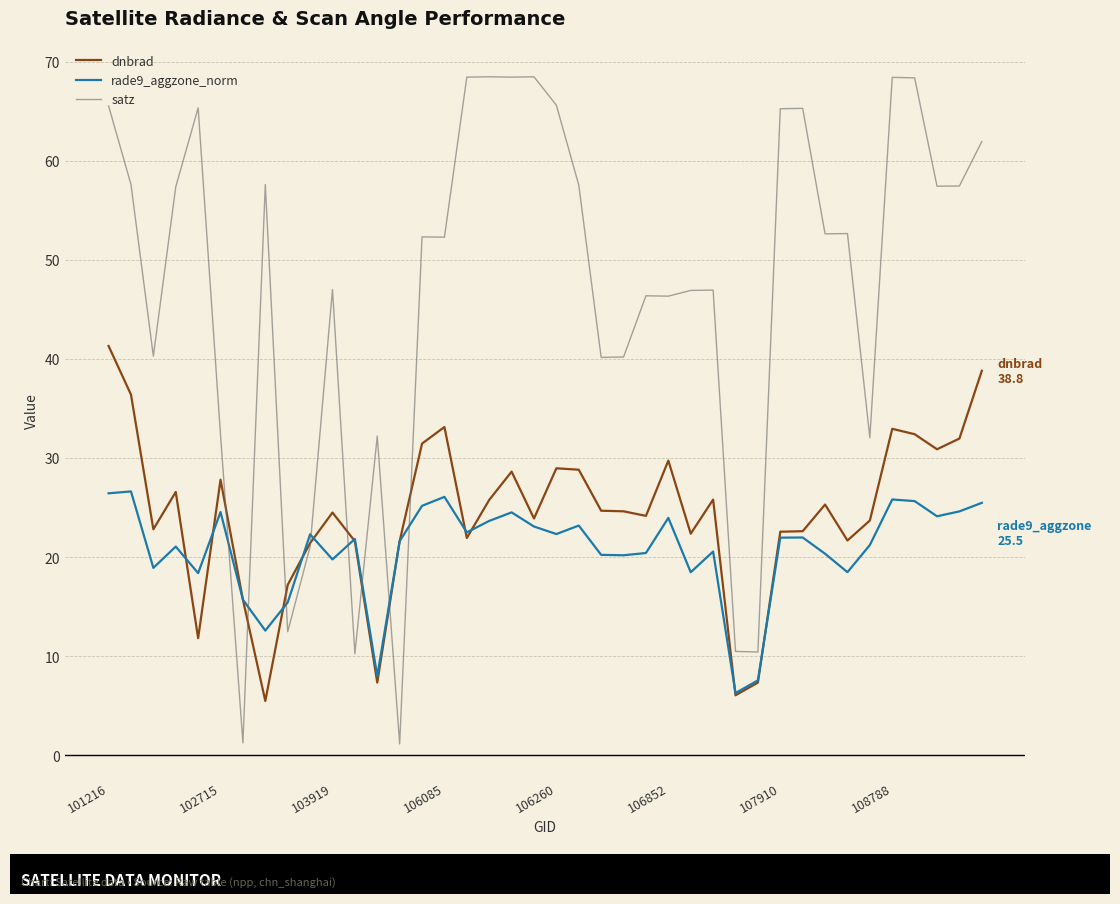

Which series has the largest total across all categories?

satz